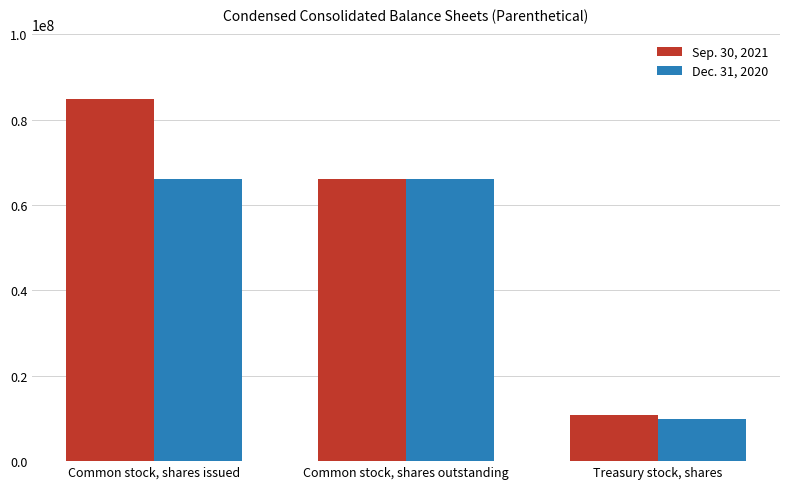

Count the Sep. 30, 2021 values in the range 10762566 to 84944145.

3